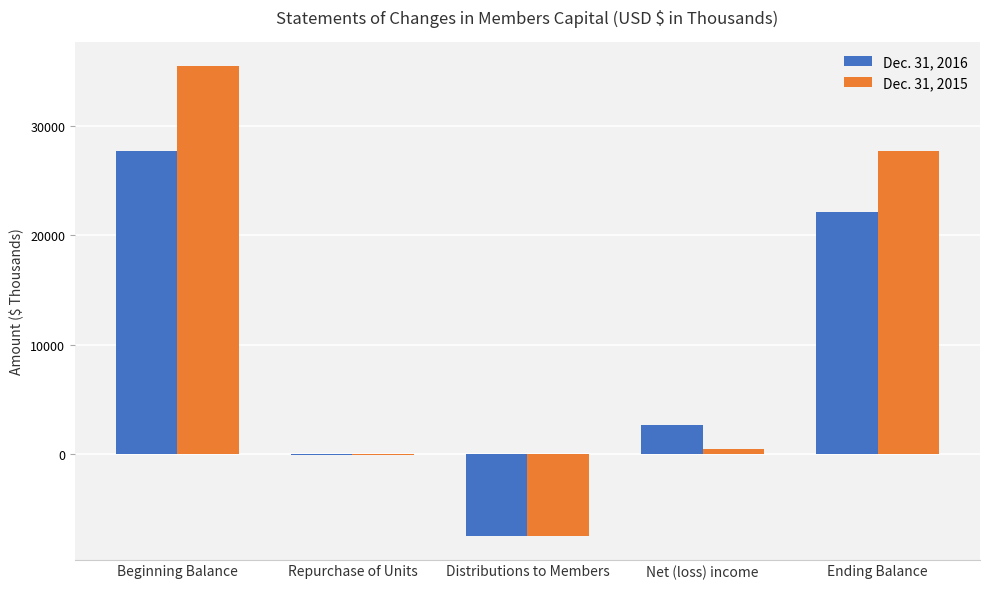

The value of Dec. 31, 2015 at Repurchase of Units is -74. True or false?

True